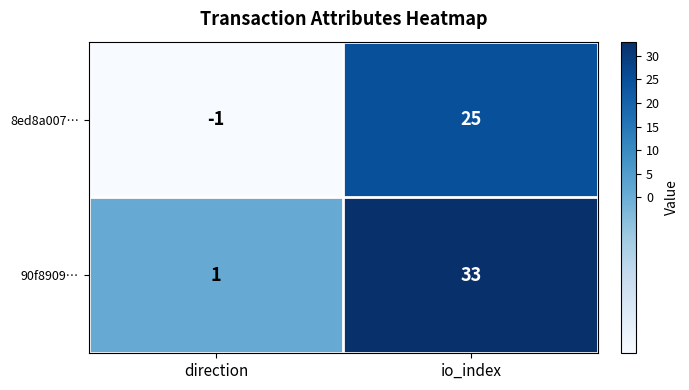

At io_index, list the series in order from smallest to largest.

8ed8a007…, 90f8909…